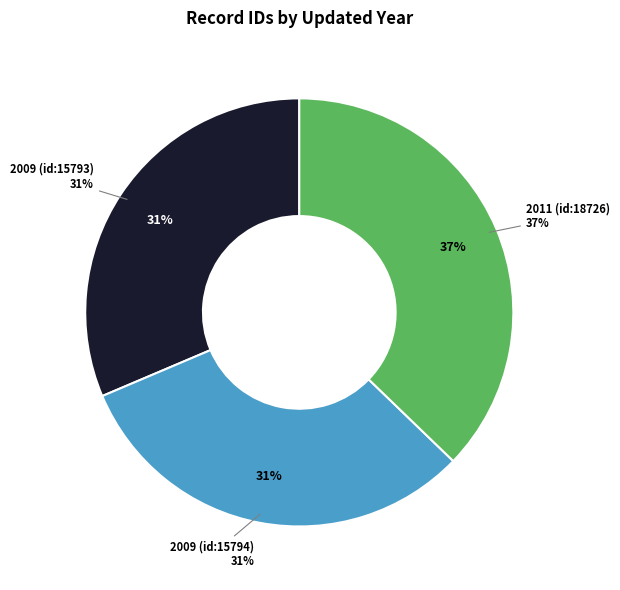

What percentage is the 2009 (id:15793) slice, to the nearest percent?

31%